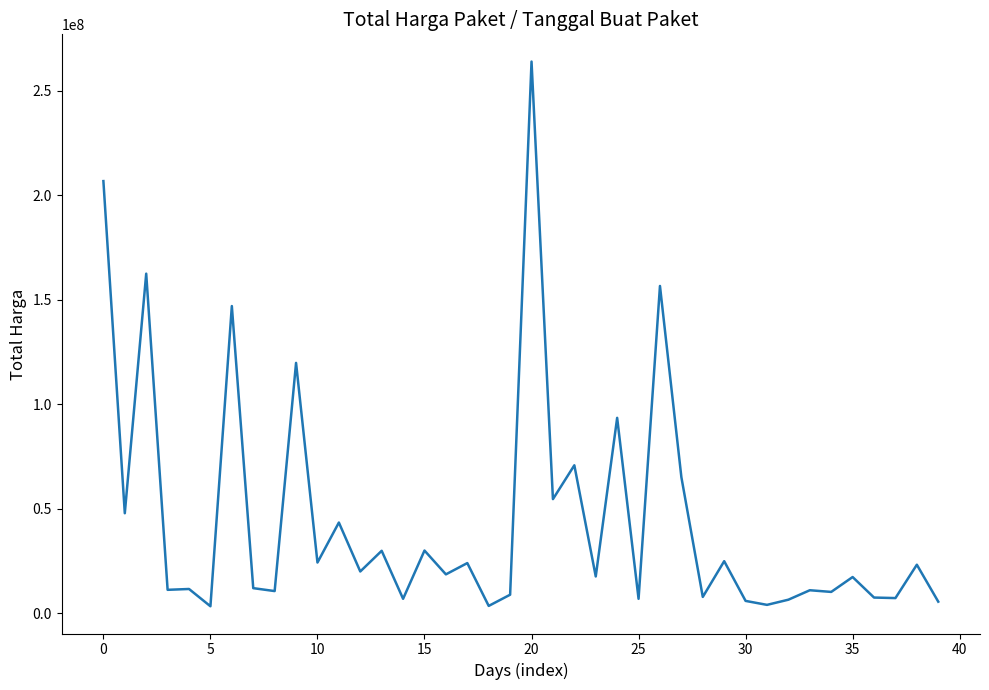

What is the greatest value displayed?

264000000